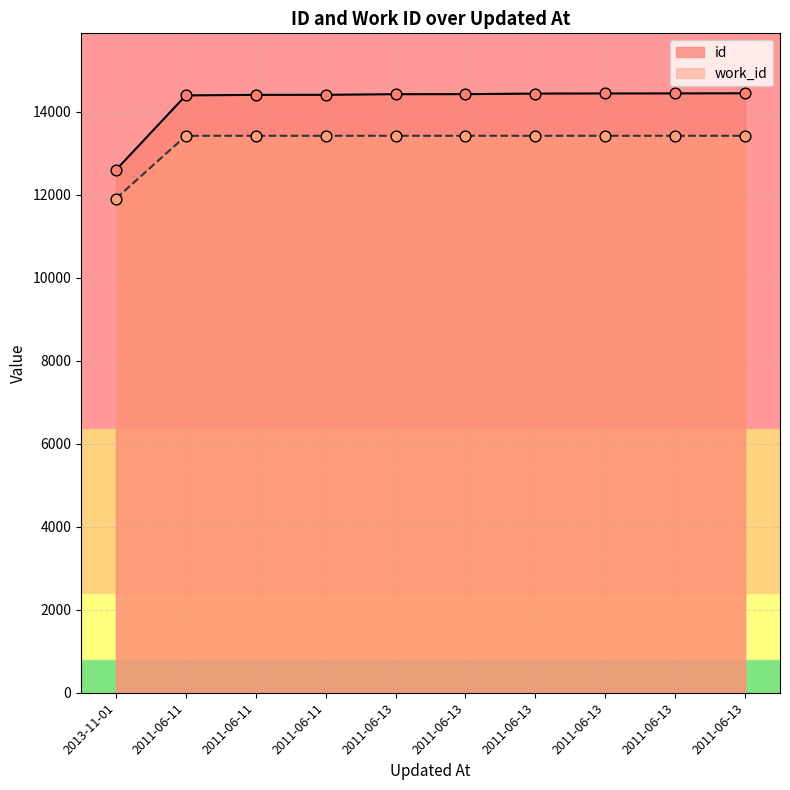

At how many categories does at least one series exceed 12998?

9